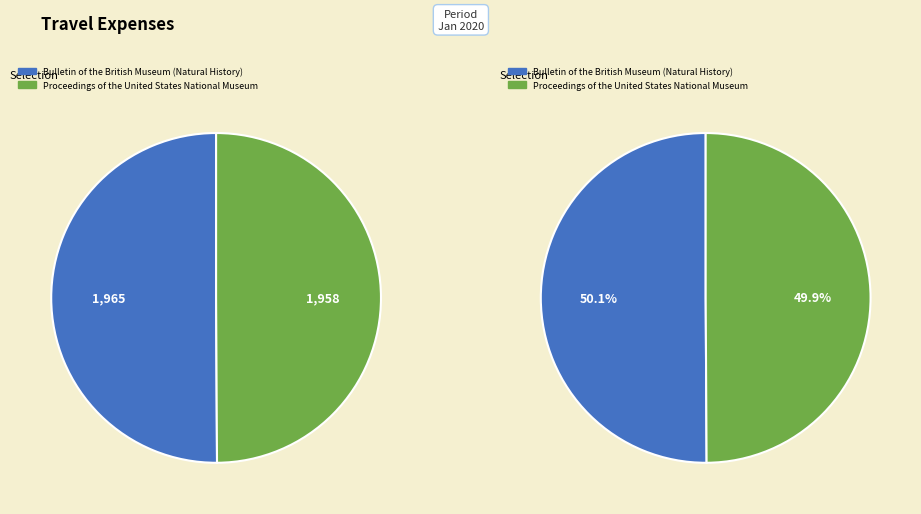

What portion of the pie excludes Bulletin of the British Museum (Natural History)?

49.9%